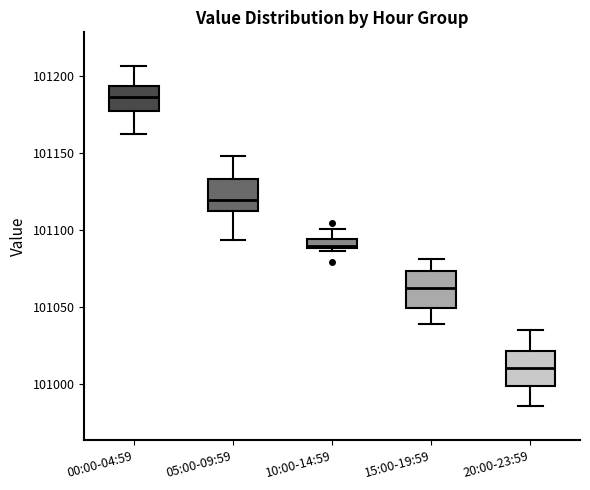

Where is the lower edge of the box for 00:00-04:59 on the y-axis? The values are not printed on the chart, so give them approximately, as read against the axis.

101180